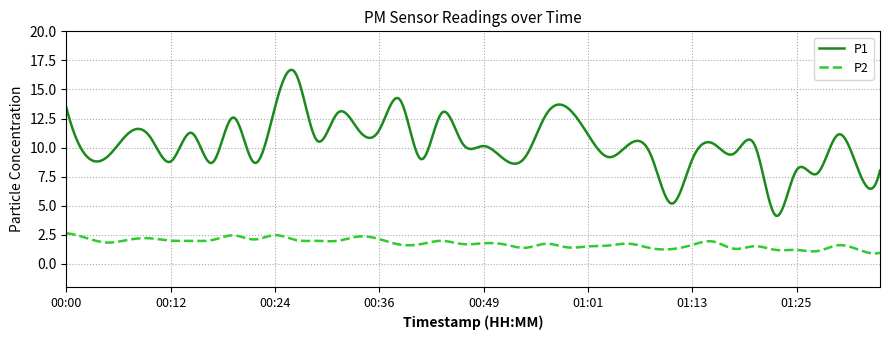

How many distinct data groups are displayed?

2